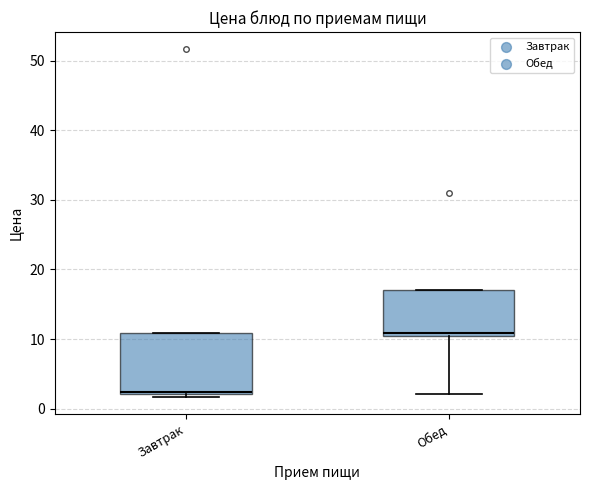

Reading left to right, transcribe this box plot: for each box, give where its median line is, the range the box spans, and where its two whiskers end, as read against the y-axis. The values are not printed on the chart, so give them approximately, as read against the axis.

Завтрак: median 2 (just above the box's lower edge), box 2 to 11, whiskers 2 (just below the box's lower edge) to 11
Обед: median 11, box 10 to 17, whiskers 2 to 17